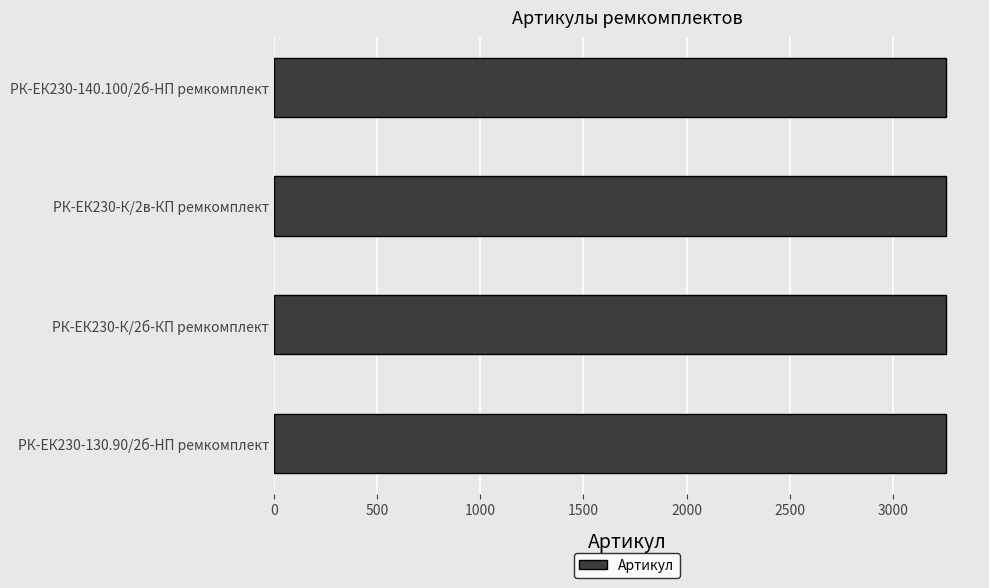

Are the bars horizontal?

Yes